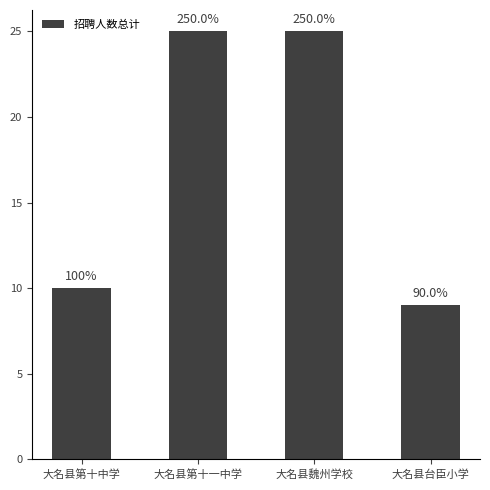

What is the greatest value displayed?

25